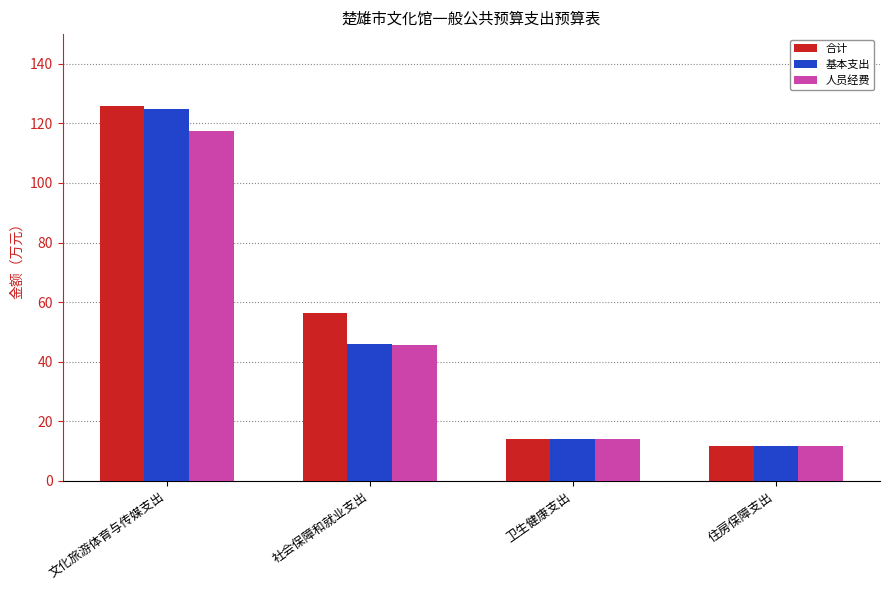

What is the difference between the 基本支出 values at 文化旅游体育与传媒支出 and 住房保障支出?

113.4